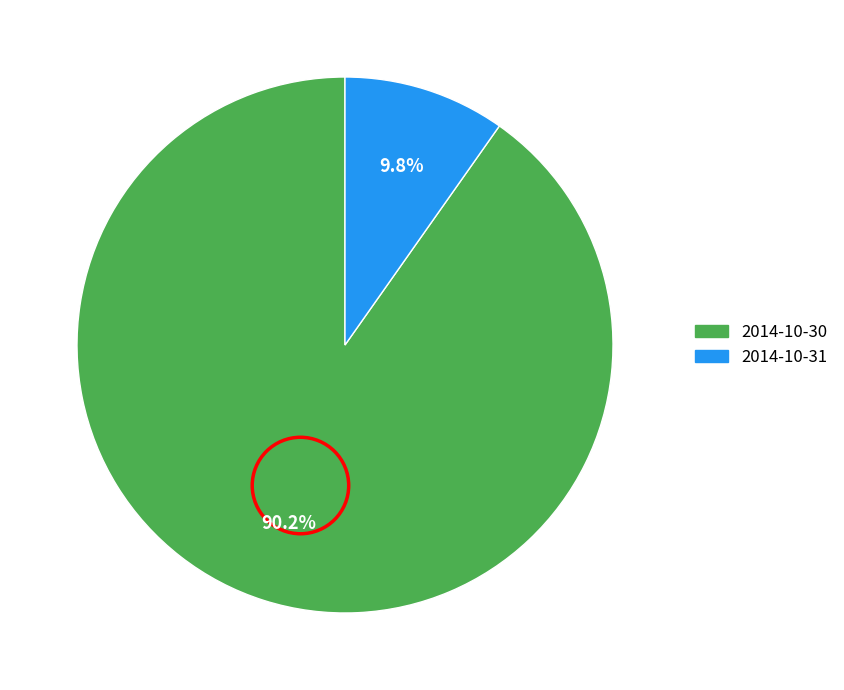

Count the number of slices in the pie.

2